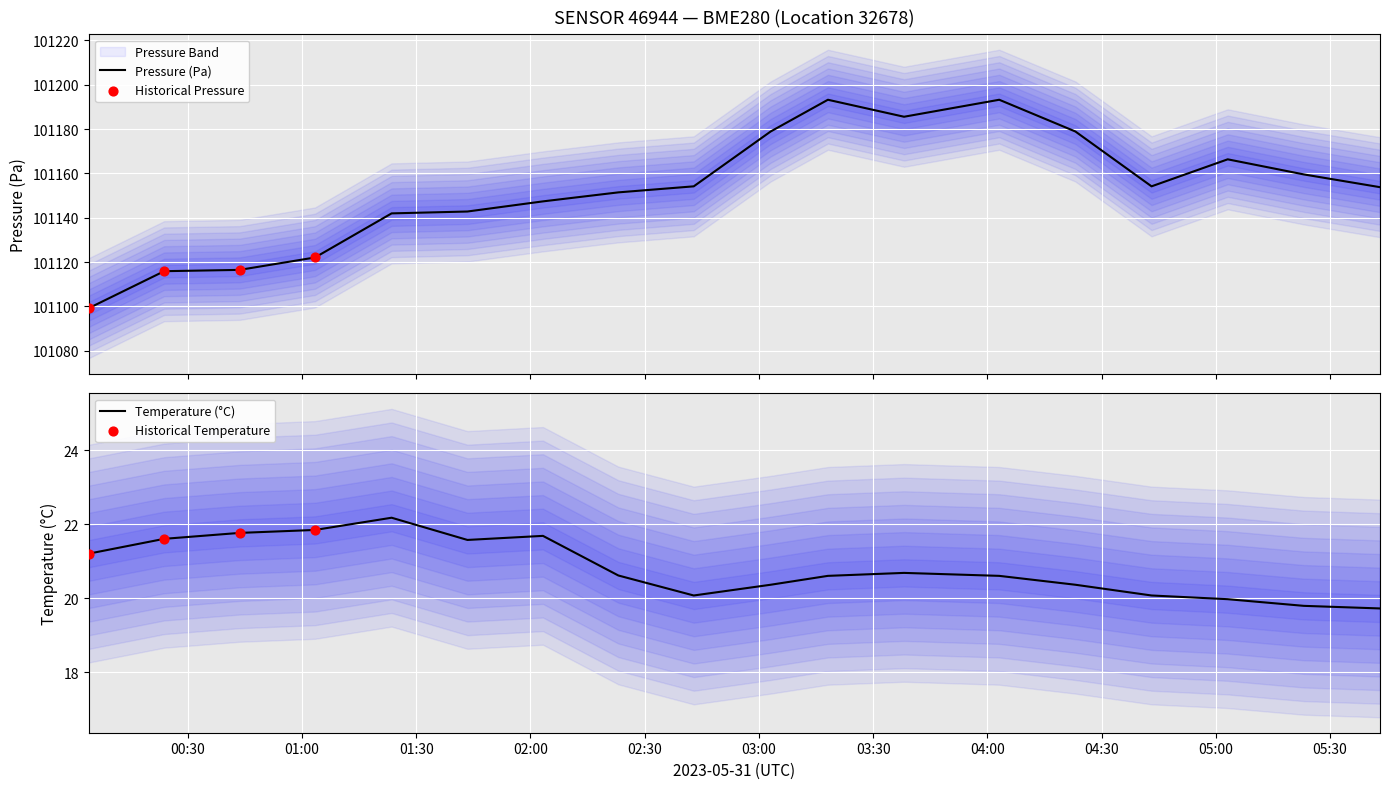

What is the minimum value for Temperature (°C)?

19.7